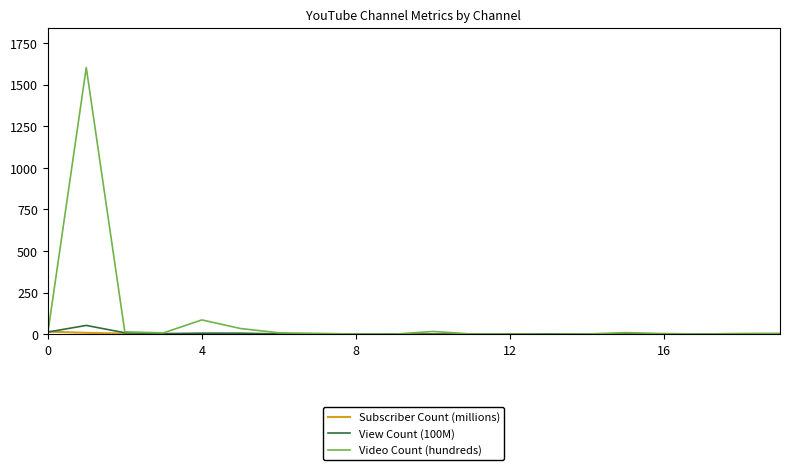

How many lines are shown in the chart?

3